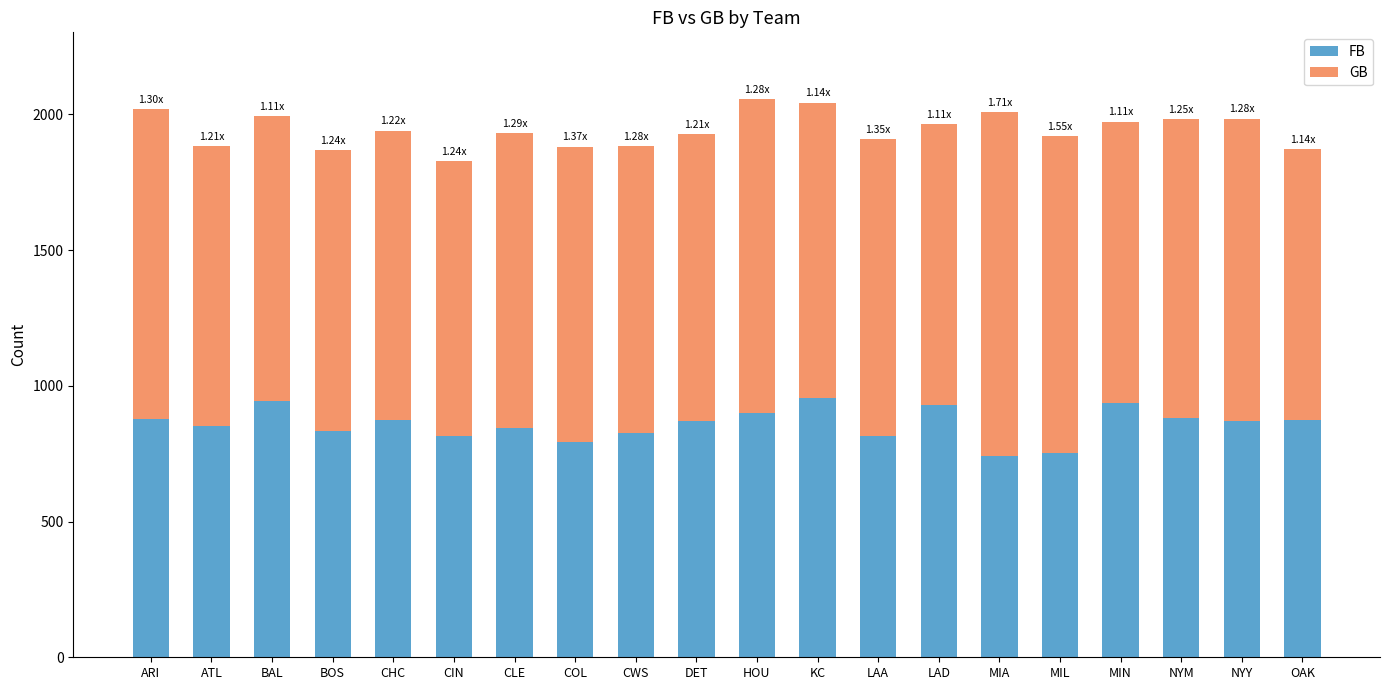

True or false: FB has a value of 930 at LAD.

True